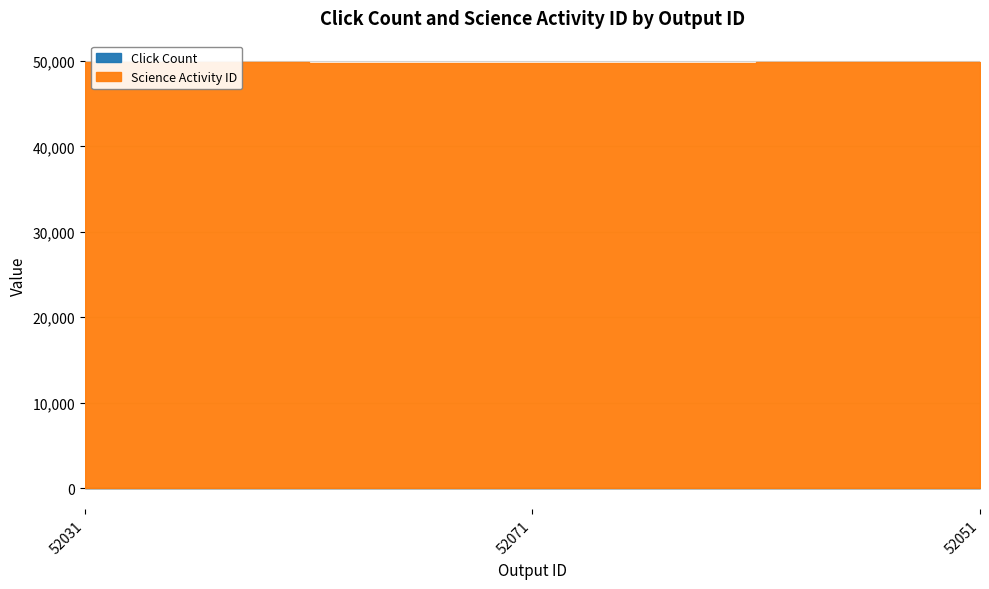

What are all the series names shown in the legend?

Click Count, Science Activity ID